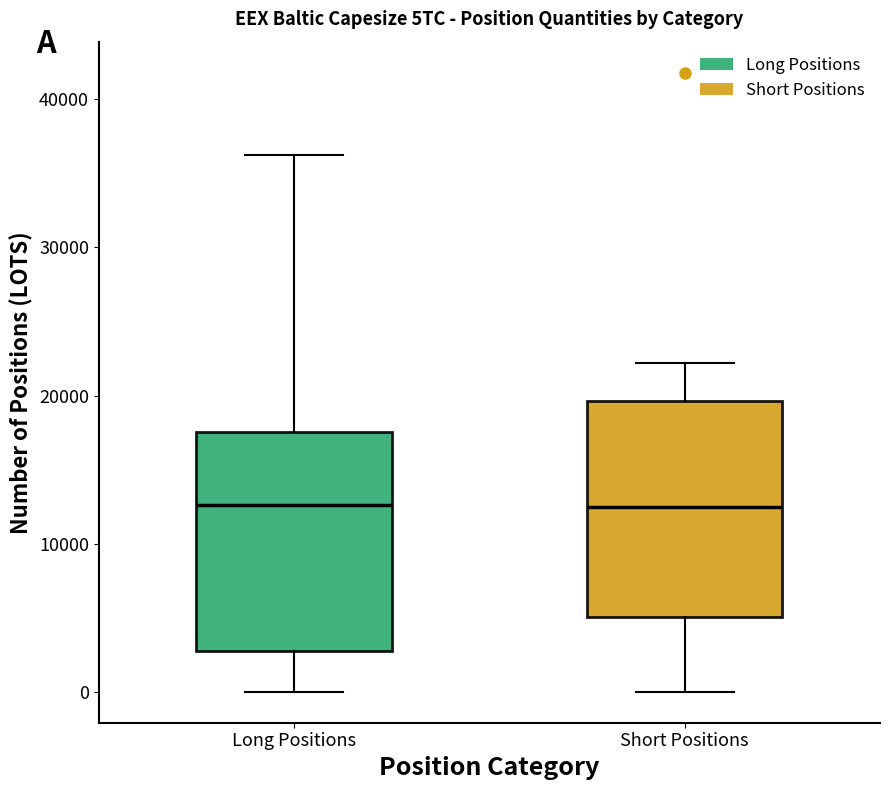

Reading left to right, transcribe this box plot: for each box, give where its median line is, the range the box spans, and where its two whiskers end, as read against the y-axis. The values are not printed on the chart, so give them approximately, as read against the axis.

Long Positions: median 13000, box 3000 to 18000, whiskers 0 to 36000
Short Positions: median 12000, box 5000 to 20000, whiskers 0 to 22000